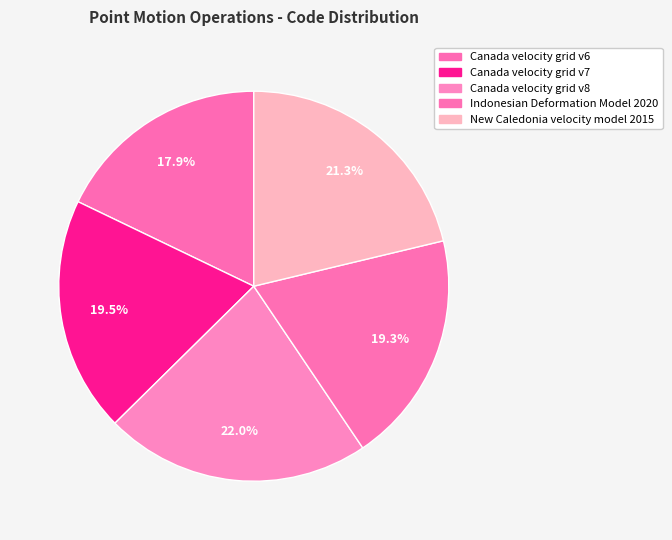

To the nearest percent, what percentage of the pie is Canada velocity grid v7?

20%